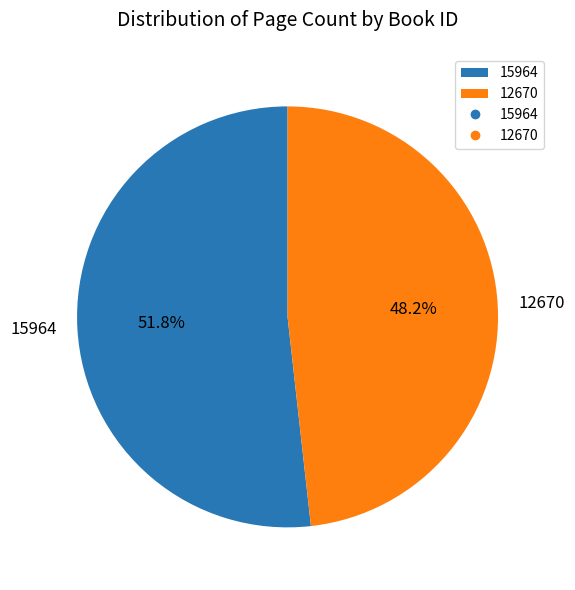

To the nearest percent, what portion does 15964 represent?

52%